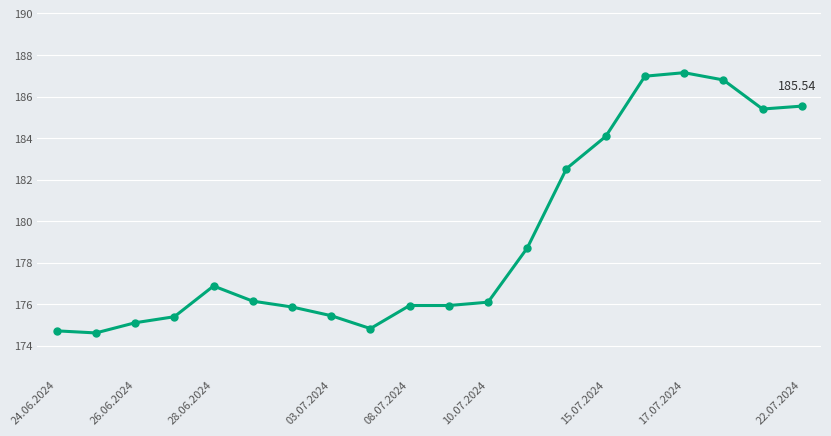

True or false: there are more than 1 points higher than both neighbors.

True